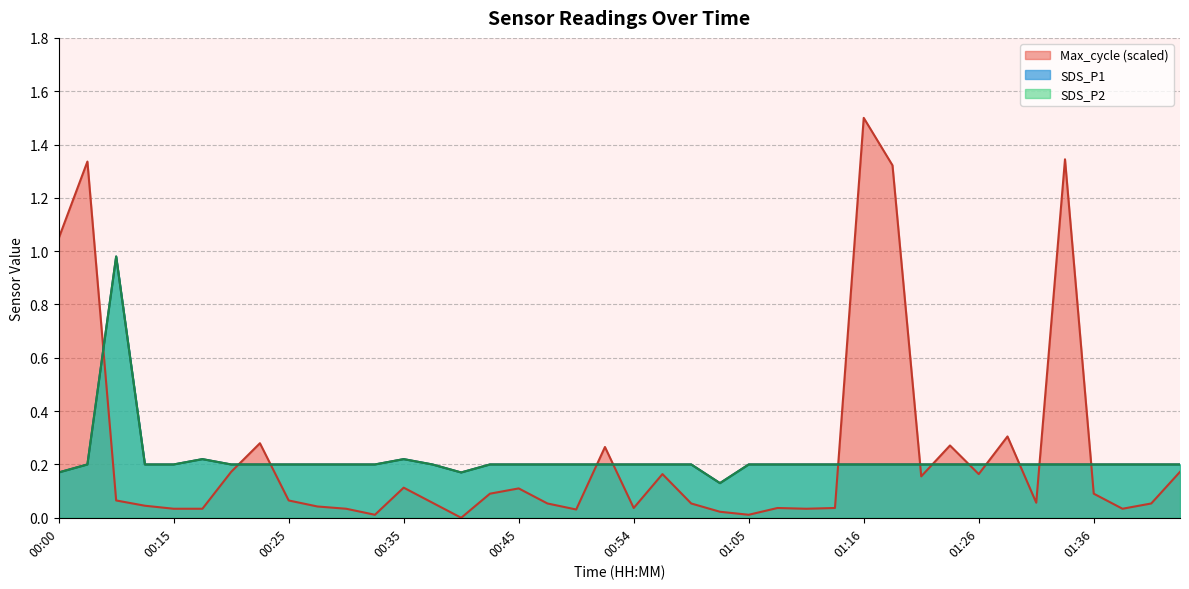

True or false: SDS_P1 and SDS_P2 intersect in this chart.

False